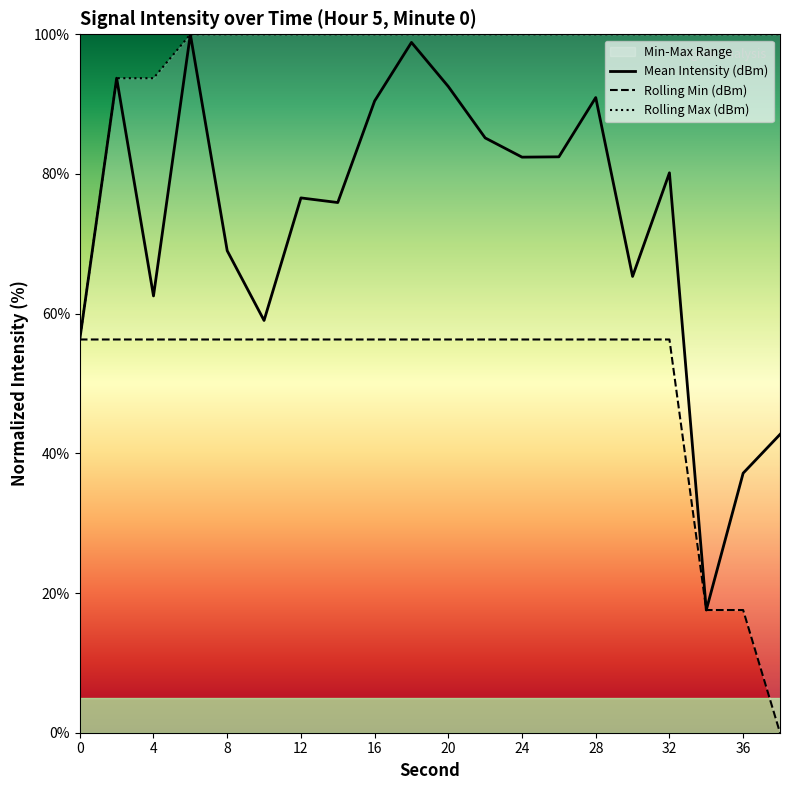

At which label does Rolling Max (dBm) reach its peak?

6